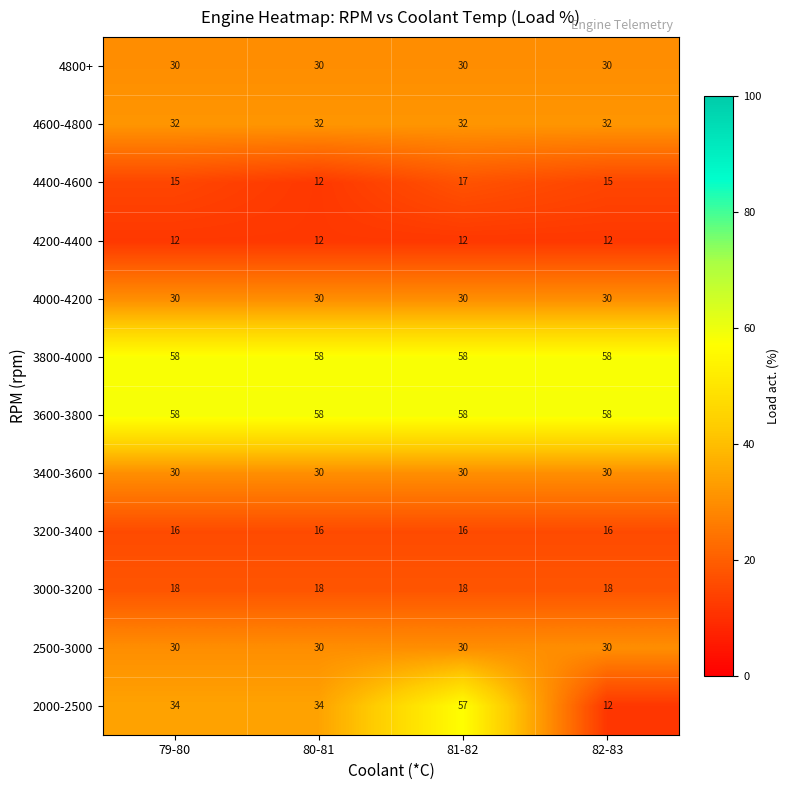

What is the sum of the 2500-3000 values at 81-82 and 80-81?

60